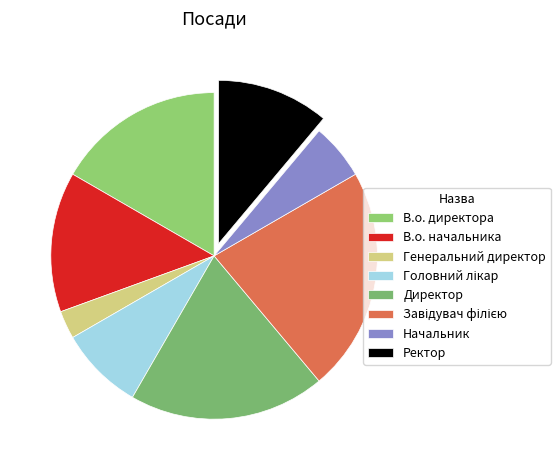

How many slices are in this pie chart?

8